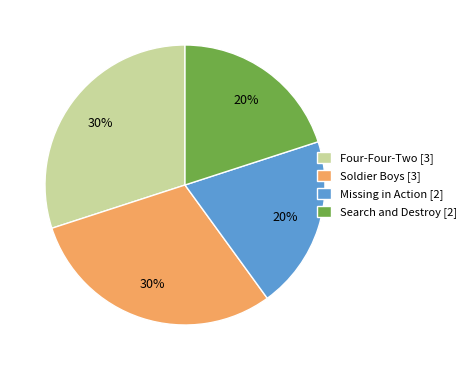

Does any single category account for the majority?

No